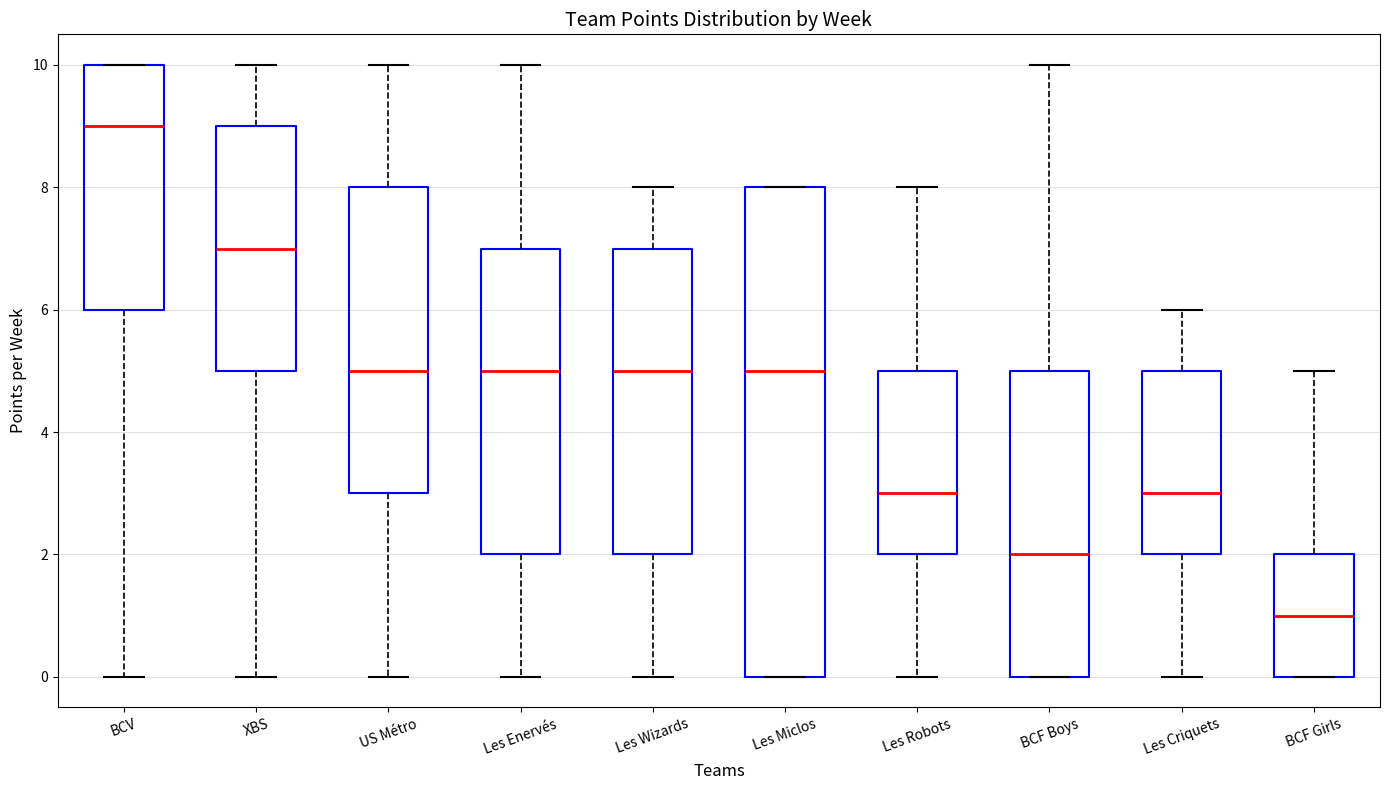

Reading left to right, transcribe this box plot: for each box, give where its median line is, the range the box spans, and where its two whiskers end, as read against the y-axis. The values are not printed on the chart, so give them approximately, as read against the axis.

BCV: median 9, box 6 to 10, whiskers 0 to 10
XBS: median 7, box 5 to 9, whiskers 0 to 10
US Métro: median 5, box 3 to 8, whiskers 0 to 10
Les Enervés: median 5, box 2 to 7, whiskers 0 to 10
Les Wizards: median 5, box 2 to 7, whiskers 0 to 8
Les Miclos: median 5, box 0 to 8, whiskers 0 to 8
Les Robots: median 3, box 2 to 5, whiskers 0 to 8
BCF Boys: median 2, box 0 to 5, whiskers 0 to 10
Les Criquets: median 3, box 2 to 5, whiskers 0 to 6
BCF Girls: median 1, box 0 to 2, whiskers 0 to 5